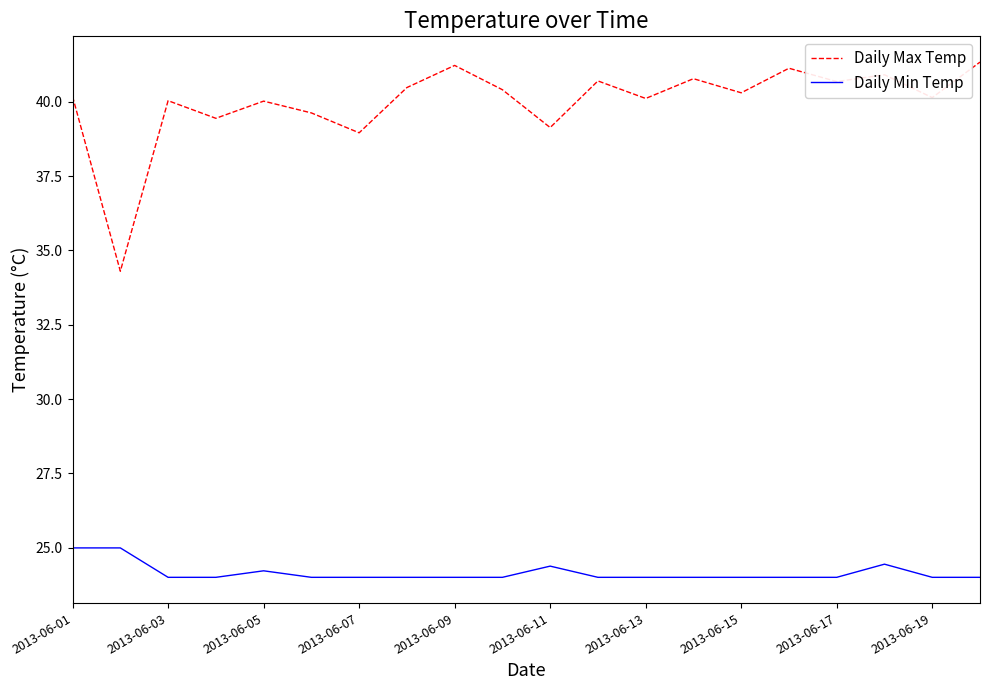

Count the number of categories in the chart.

20